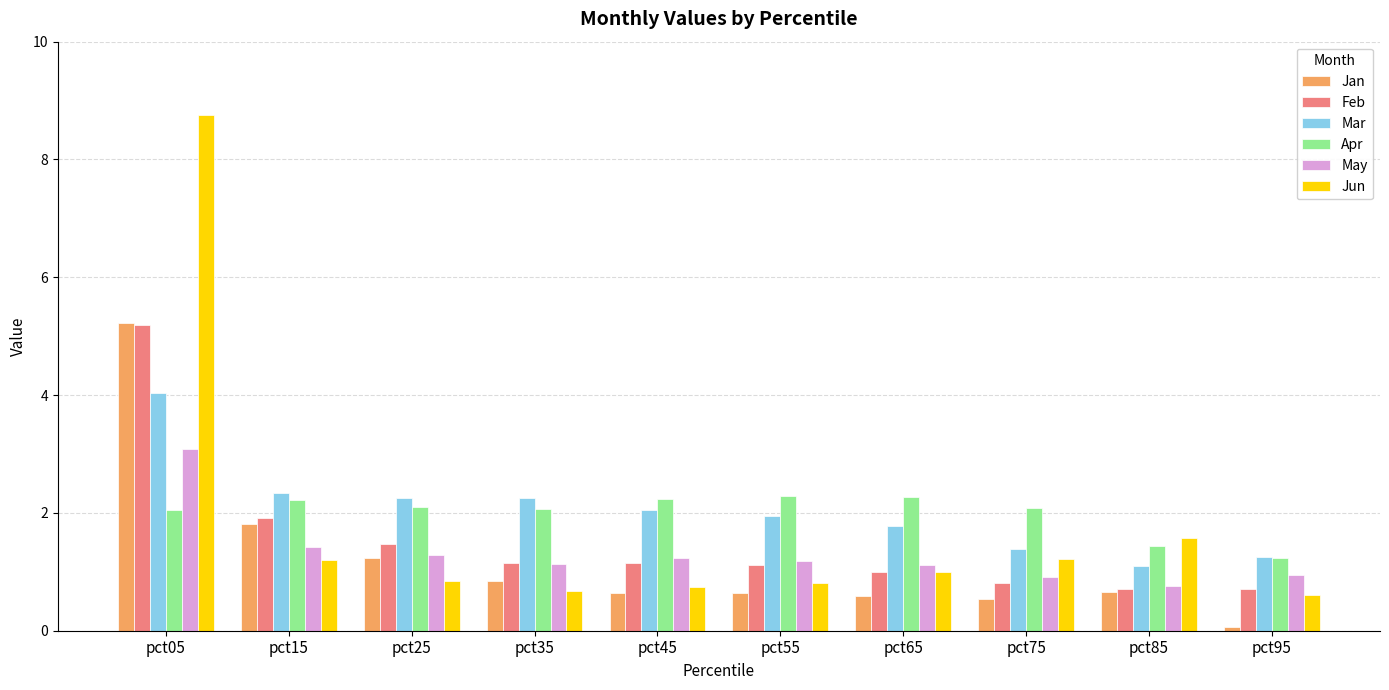

Which series has the largest range (max minus min)?

Jun